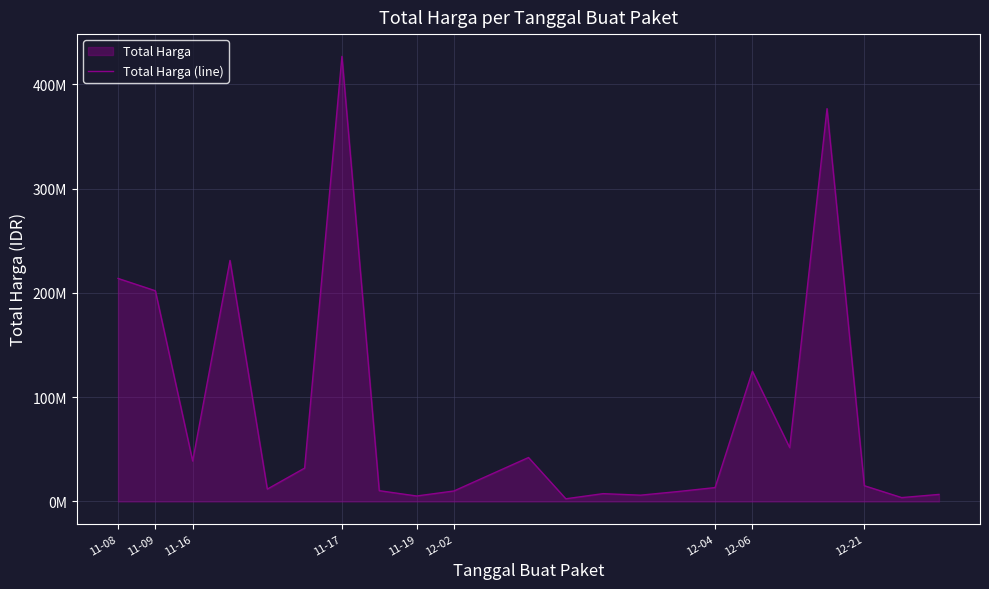

How many lines are shown in the chart?

1